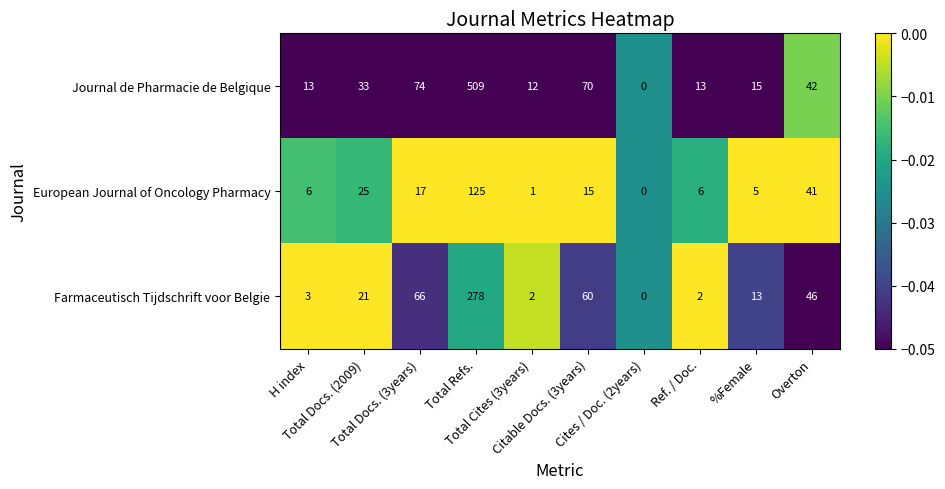

What is the difference between the second highest and minimum values in the Journal de Pharmacie de Belgique series?

74